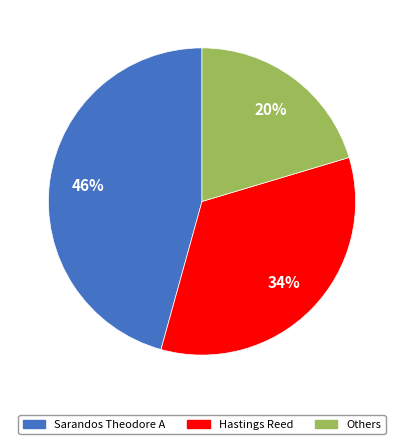

Is there a majority slice in this chart?

No